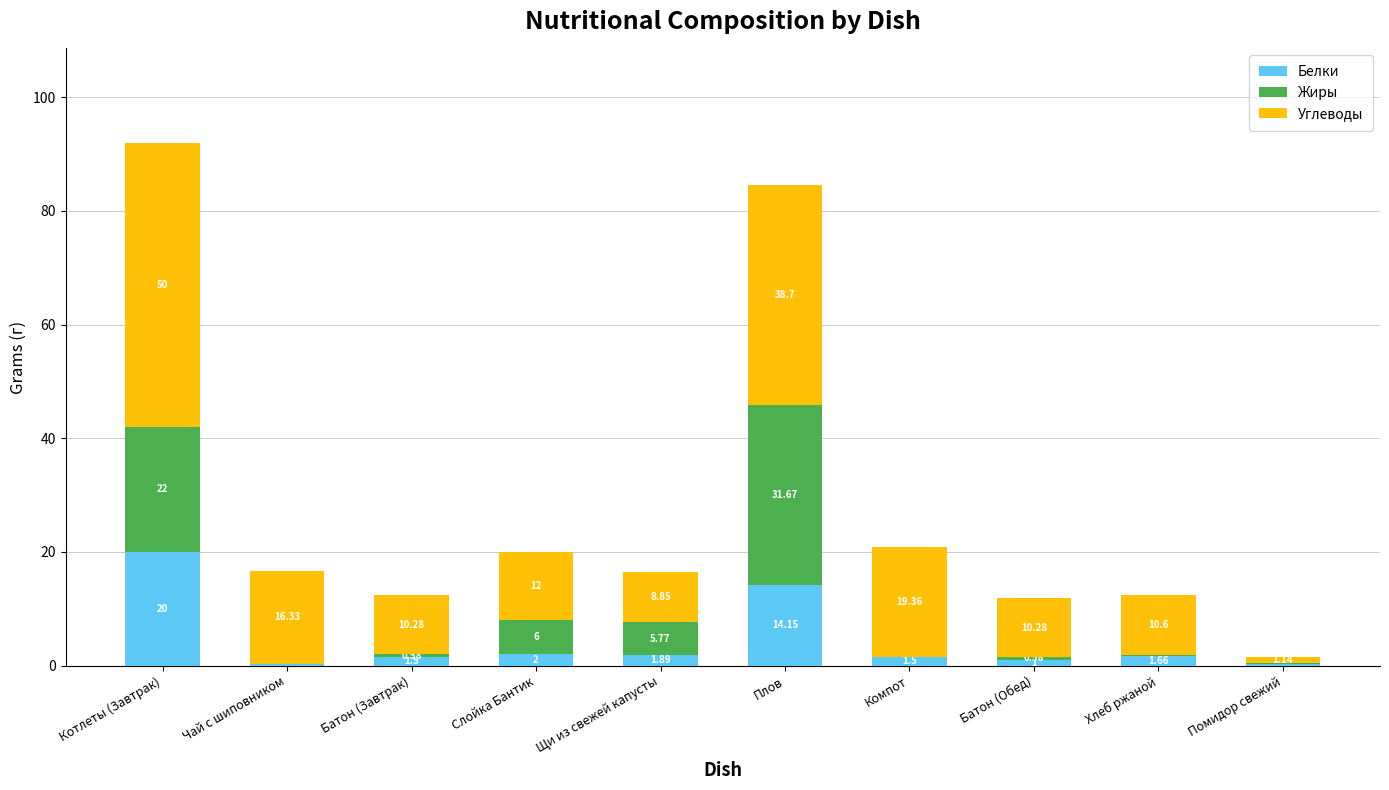

Are the bars grouped side by side (vs. stacked)?

No